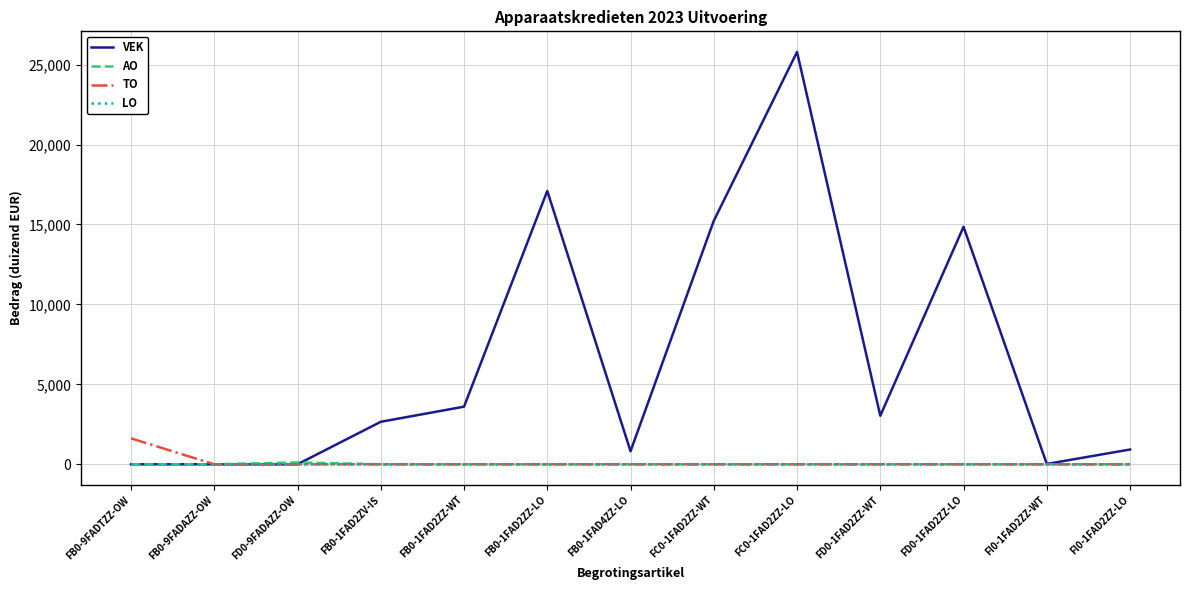

At which category does the chart reach its peak across all series?

FC0-1FAD2ZZ-LO